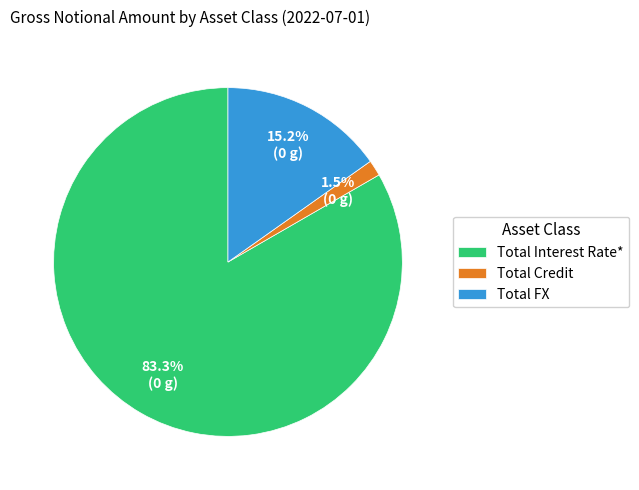

The Total FX slice represents 5% of the pie. True or false?

False